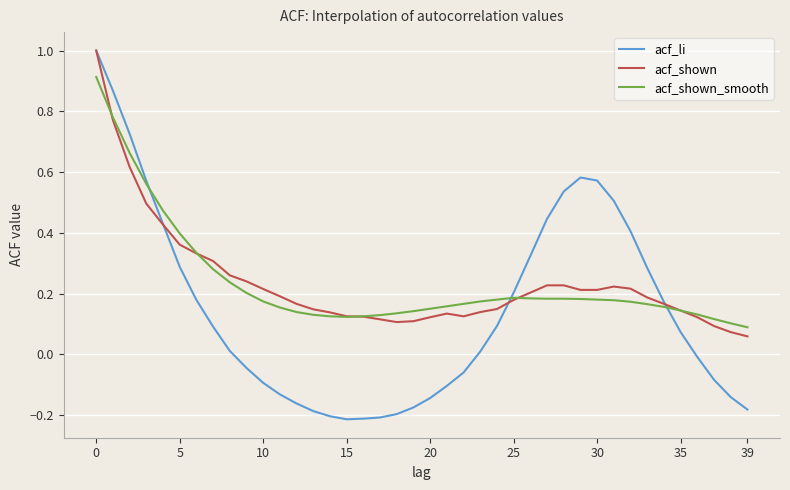

Which series has the largest range (max minus min)?

acf_li